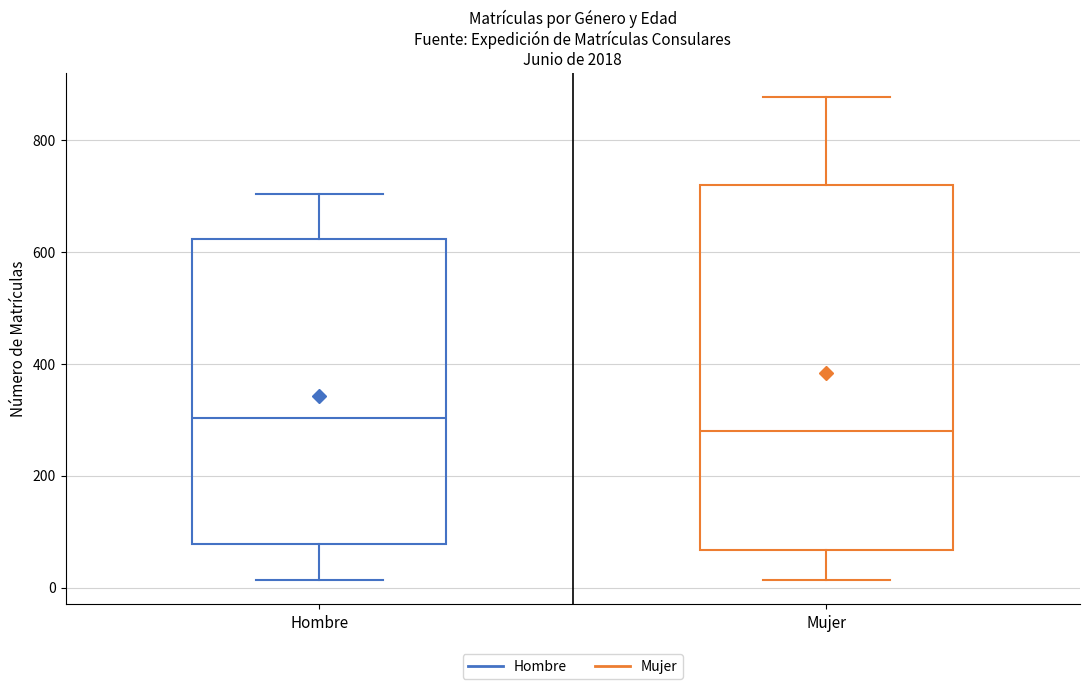

Which box's median line is the highest?

Hombre